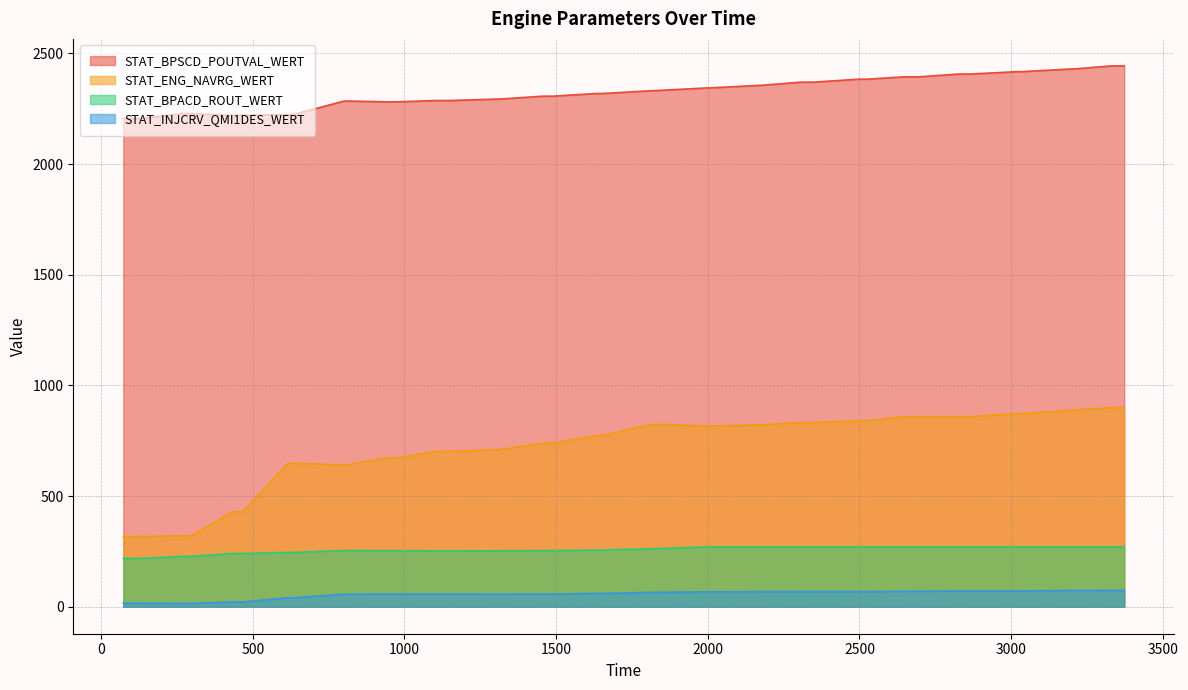

Reading right to left, what are all the values shown in this chart?

STAT_BPSCD_POUTVAL_WERT: 3373=2443.7	3330=2443.7	3207=2429.9	3199=2429.9	3035=2417.9	3022=2417.9	2866=2407.0	2828=2407.0	2695=2394.3	2645=2394.3	2525=2383.8	2497=2383.8	2349=2370.3	2306=2370.3	2177=2356.0	2171=2356.0	2009=2344.5	2002=2344.5	1826=2332.0	1818=2332.0	1655=2319.2	1634=2319.2	1488=2306.9	1456=2306.9	1315=2294.0	1309=2294.0	1148=2287.3	1100=2287.3	975=2281.4	939=2281.4	808=2285.0	801=2285.0	634=2224.2	616=2224.2	467=2220.4	434=2220.4	296=2228.5	273=2228.5	128=2205.8	73=2205.8
STAT_ENG_NAVRG_WERT: 3373=899.4	3330=899.4	3207=888.5	3199=888.5	3035=872.6	3022=872.6	2866=859.0	2828=859.0	2695=859.0	2645=859.0	2525=840.4	2497=840.4	2349=832.3	2306=832.3	2177=821.9	2171=821.9	2009=816.4	2002=816.4	1826=824.6	1818=824.6	1655=773.8	1634=773.8	1488=738.9	1456=738.9	1315=709.9	1309=709.9	1148=701.8	1100=701.8	975=672.3	939=672.3	808=640.5	801=640.5	634=648.1	616=648.1	467=429.1	434=429.1	296=320.0	273=320.0	128=317.3	73=317.3
STAT_BPACD_ROUT_WERT: 3373=270.3	3330=270.3	3207=270.3	3199=270.3	3035=270.3	3022=270.3	2866=270.3	2828=270.3	2695=270.3	2645=270.3	2525=270.3	2497=270.3	2349=270.3	2306=270.3	2177=270.3	2171=270.3	2009=270.3	2002=270.3	1826=261.8	1818=261.8	1655=256.0	1634=256.0	1488=253.3	1456=253.3	1315=252.3	1309=252.3	1148=252.1	1100=252.1	975=253.1	939=253.1	808=253.6	801=253.6	634=245.4	616=245.4	467=240.1	434=240.1	296=227.4	273=227.4	128=218.5	73=218.5
STAT_INJCRV_QMI1DES_WERT: 3373=73.6	3330=73.6	3207=73.3	3199=73.3	3035=71.1	3022=71.1	2866=70.9	2828=70.9	2695=69.7	2645=69.7	2525=68.5	2497=68.5	2349=68.7	2306=68.7	2177=67.9	2171=67.9	2009=67.2	2002=67.2	1826=64.7	1818=64.7	1655=60.0	1634=60.0	1488=56.9	1456=56.9	1315=56.7	1309=56.7	1148=56.8	1100=56.8	975=56.9	939=56.9	808=56.5	801=56.5	634=40.5	616=40.5	467=21.2	434=21.2	296=14.8	273=14.8	128=15.7	73=15.7